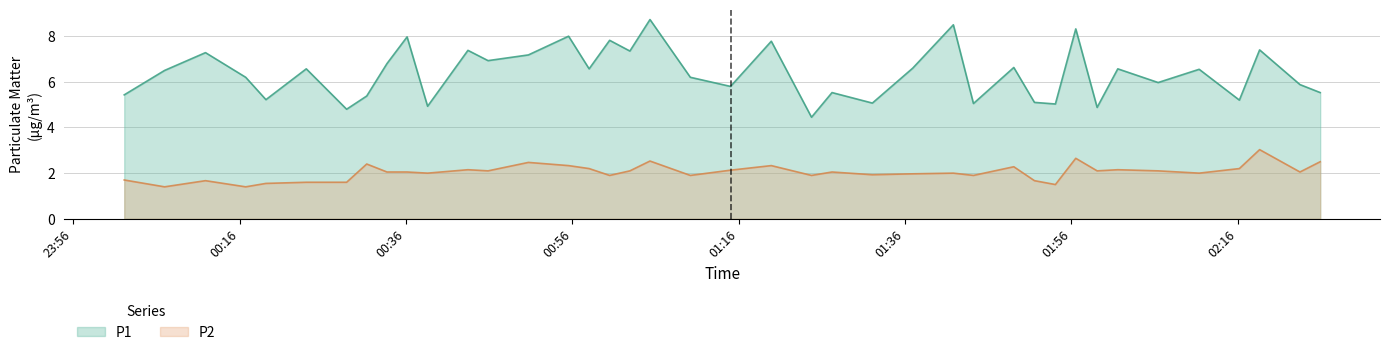

Which series has the largest total across all categories?

P1